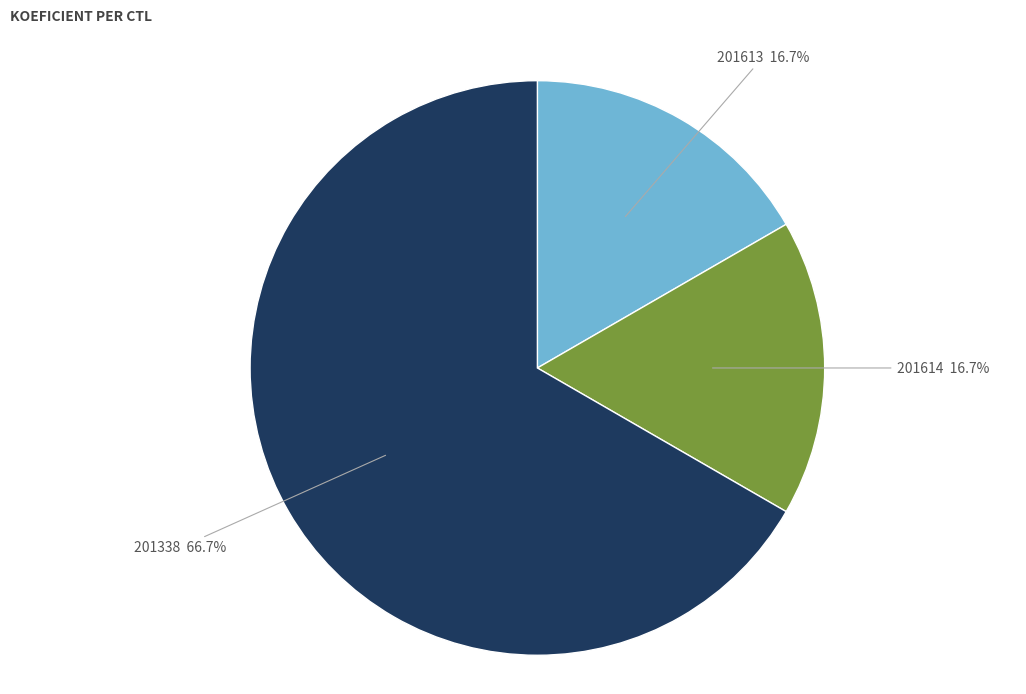

Does any single category account for the majority?

Yes